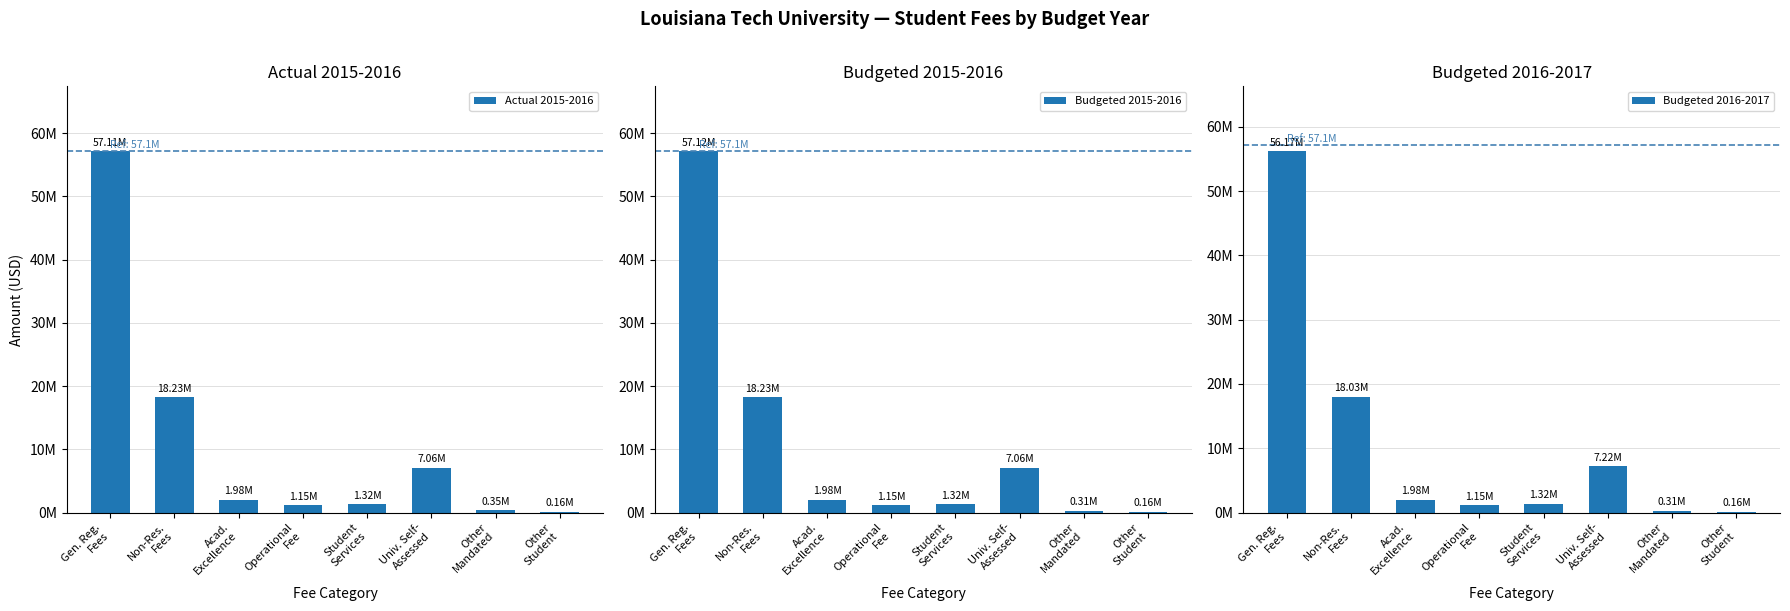

Is it true that Budgeted 2015-2016 equals 436326 at Student
Services?

False